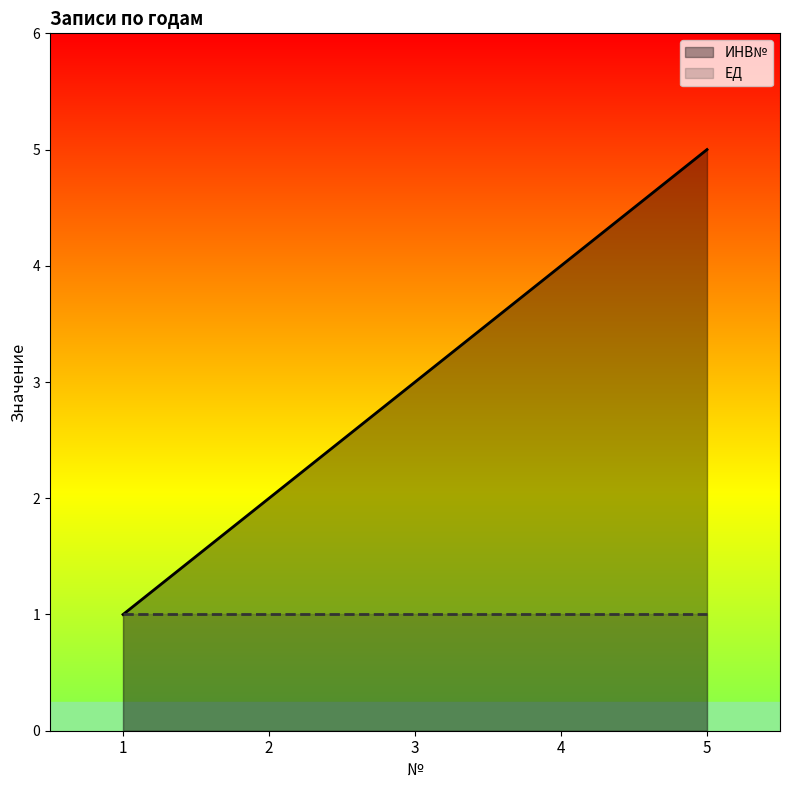

Which series has the largest range (max minus min)?

ИНВ№